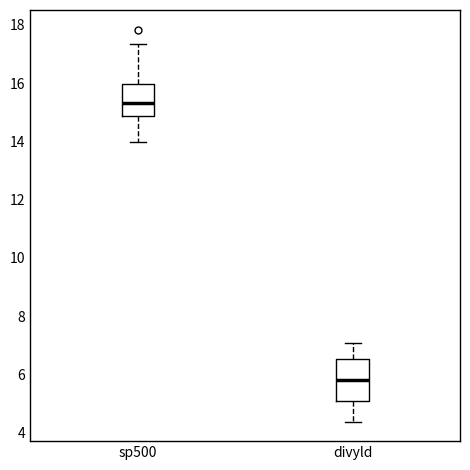

Which box's median line is the lowest?

divyld